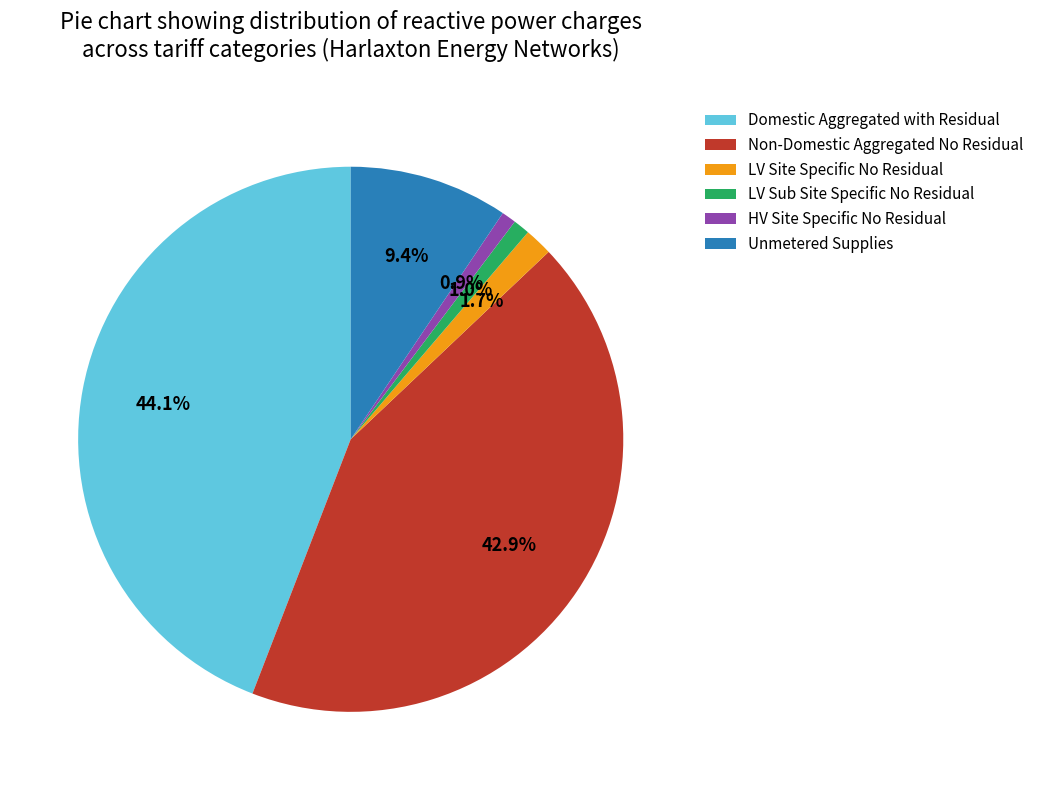

Does Unmetered Supplies account for over 50% of the chart?

No